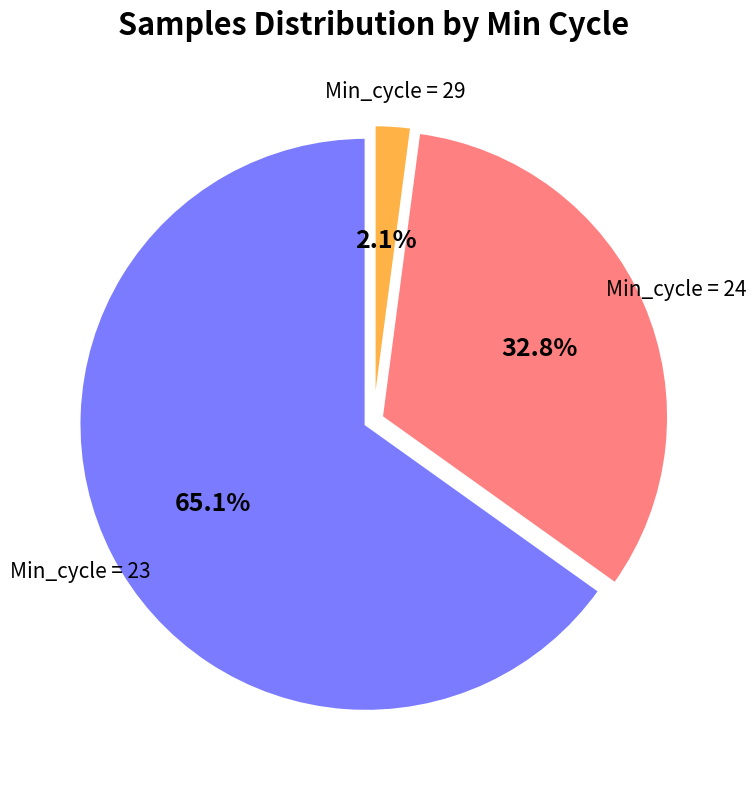

Is there a majority slice in this chart?

Yes